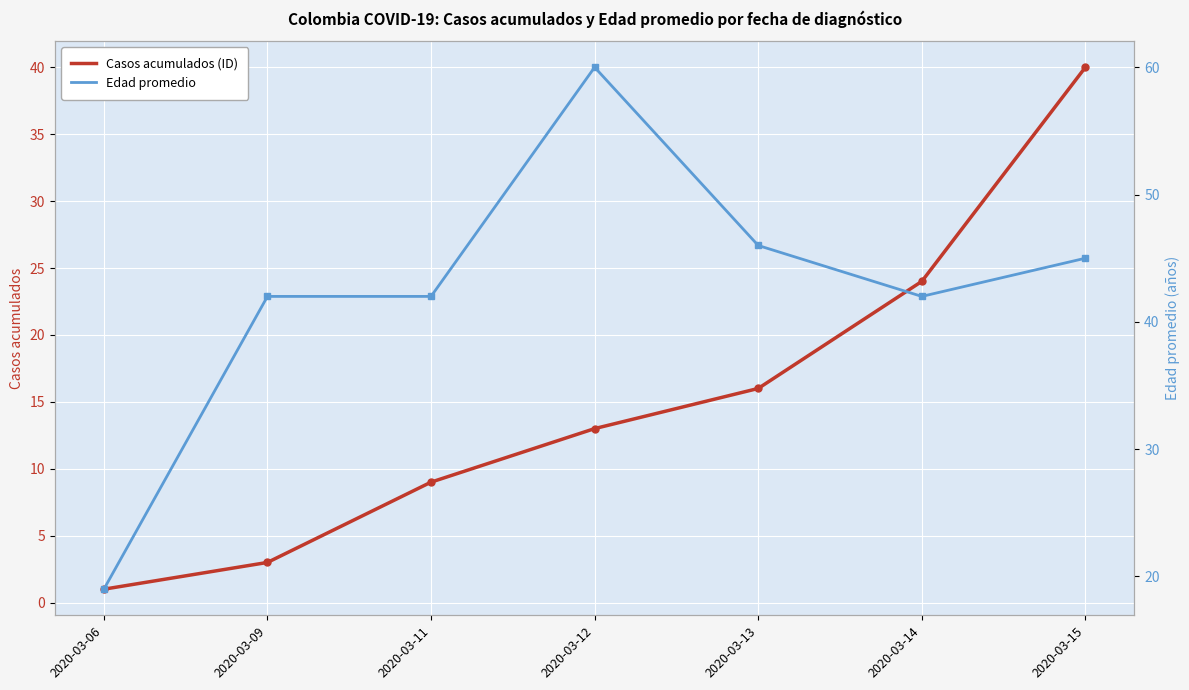

Where is Casos acumulados (ID) nearest to the value 20?

2020-03-13